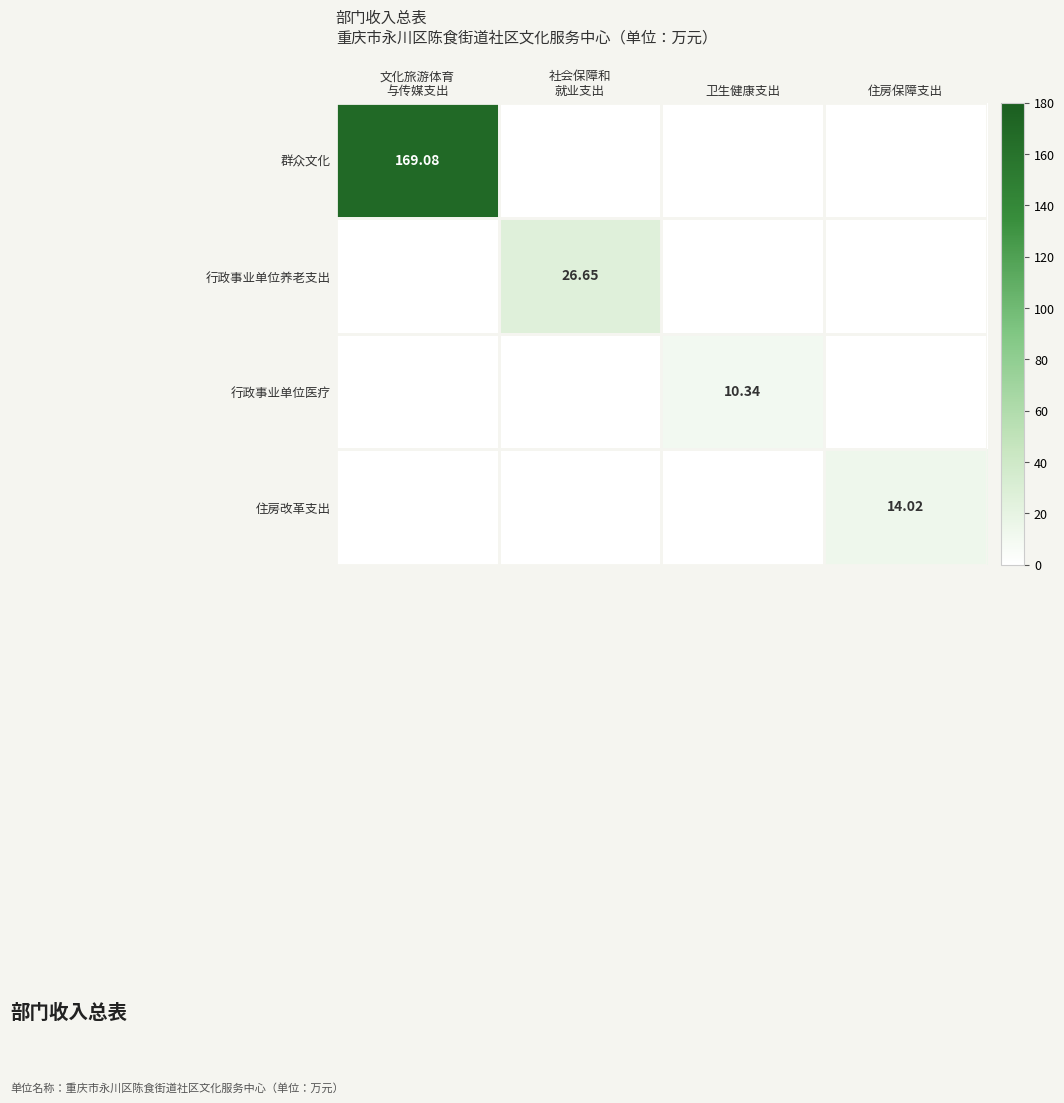

What is the maximum value for 群众文化?

169.1